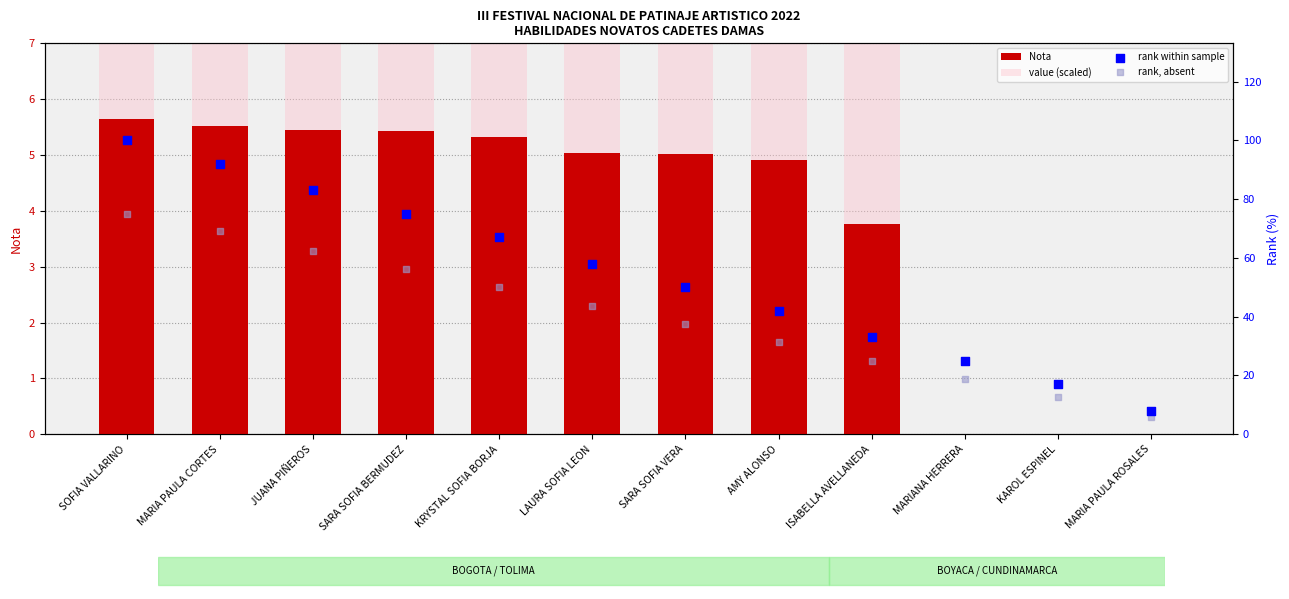

Is the value of Nota at JUANA PIÑEROS greater than the value of value (scaled) at MARIA PAULA ROSALES?

Yes